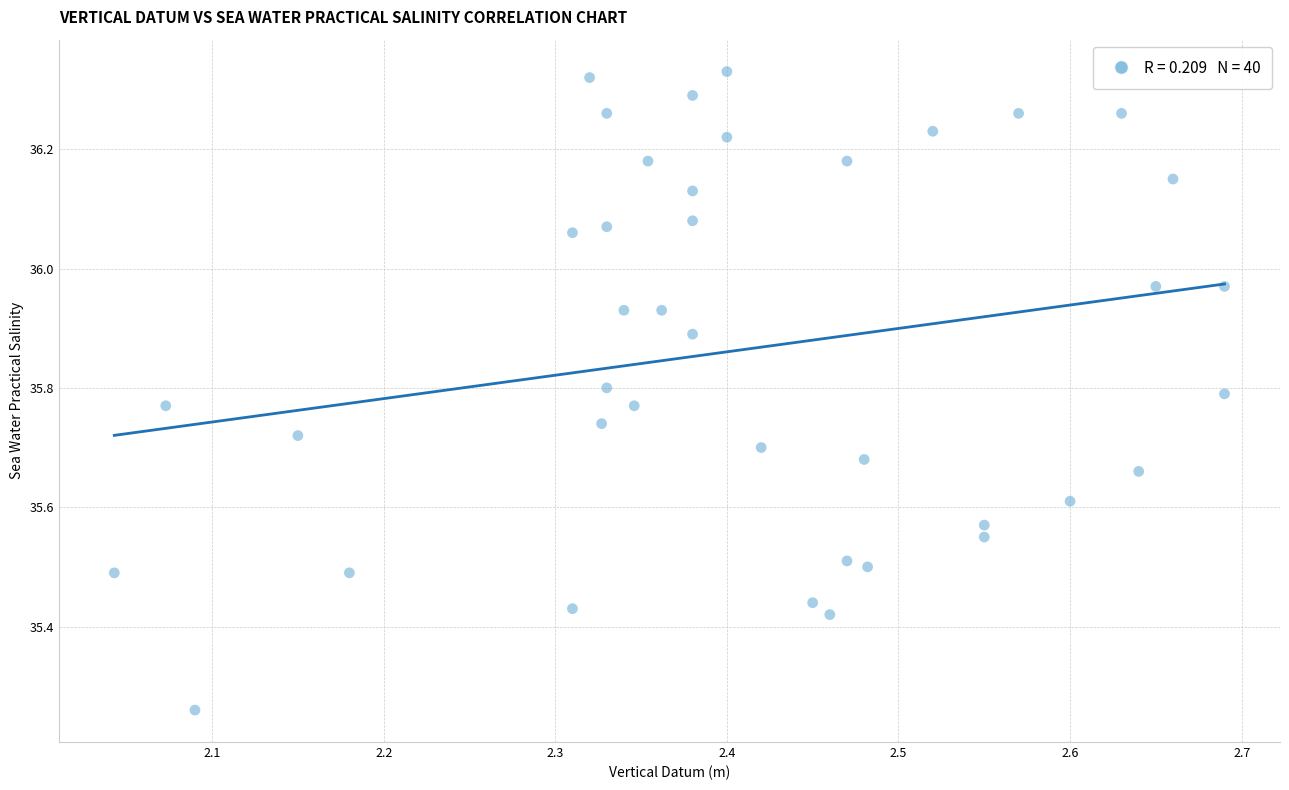

What is the range of X values (max minus min)?

0.6